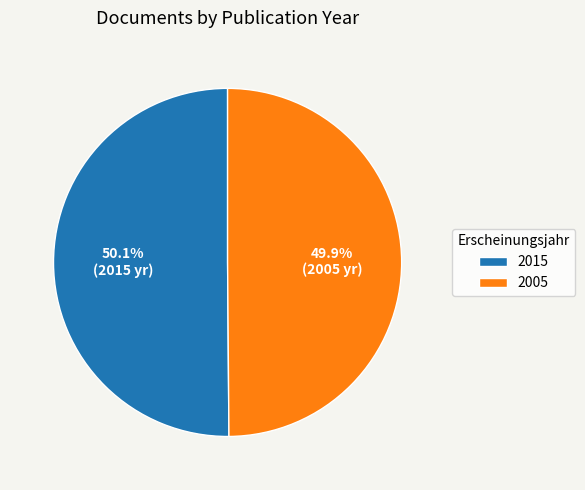

To the nearest percent, what portion does 2005 represent?

50%